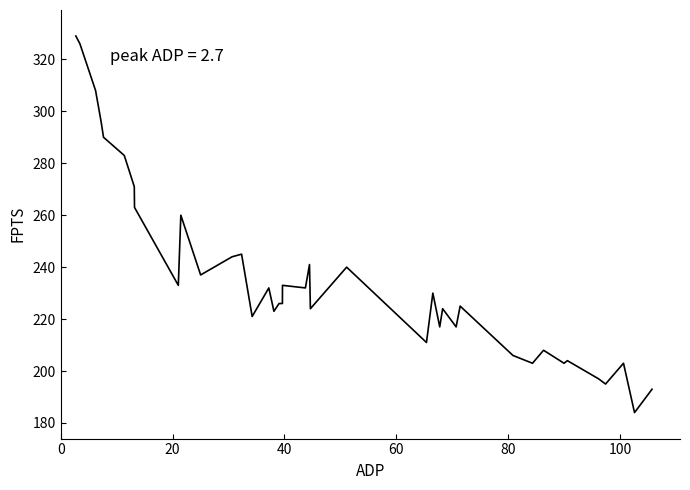

What is the smallest value displayed?

184